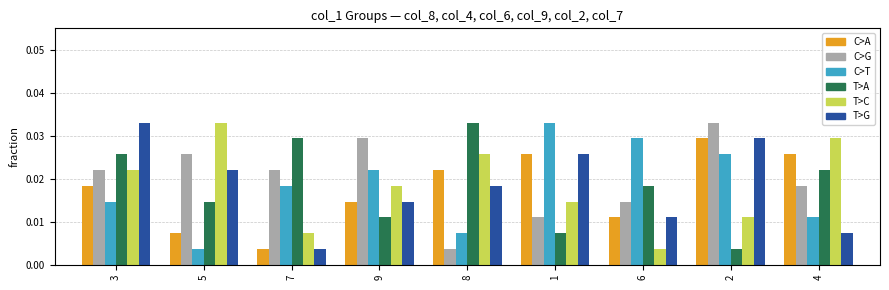

Does the chart contain any negative values?

No